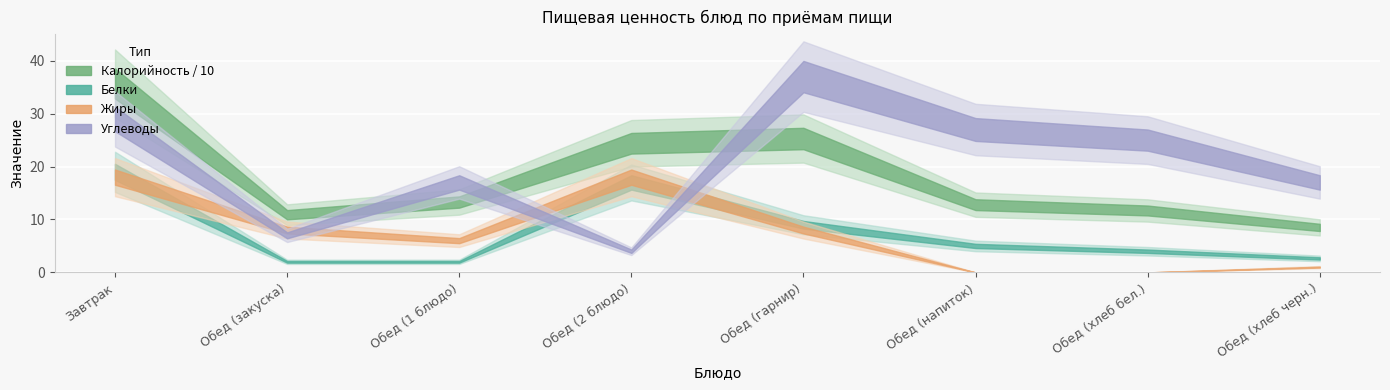

At which category does Белки reach its first local peak?

Обед (2 блюдо)